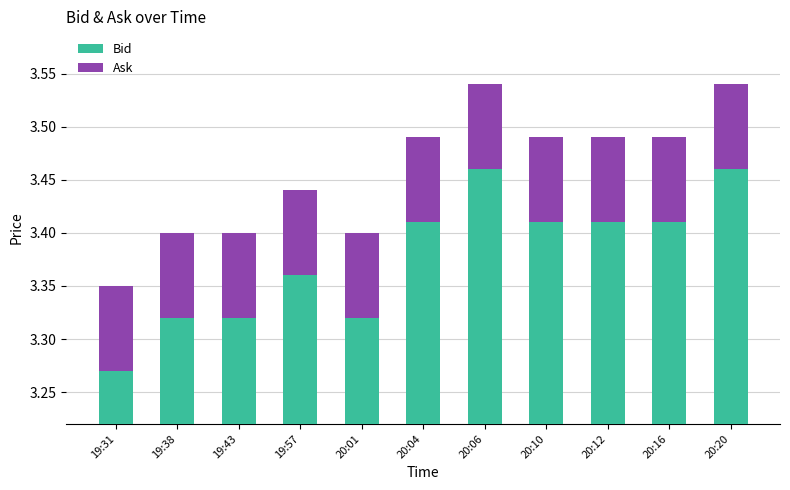

List the labels in order of Ask value, largest first.

19:31, 19:38, 19:43, 19:57, 20:01, 20:04, 20:06, 20:10, 20:12, 20:16, 20:20